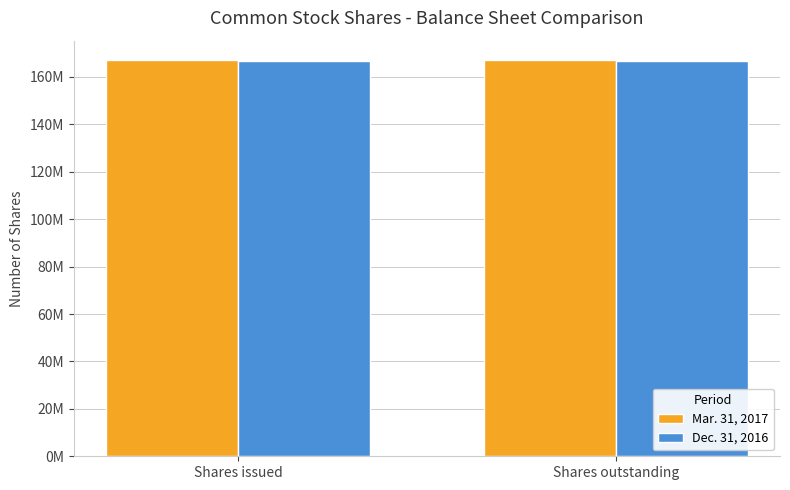

What is the minimum value shown in the chart?

166832722